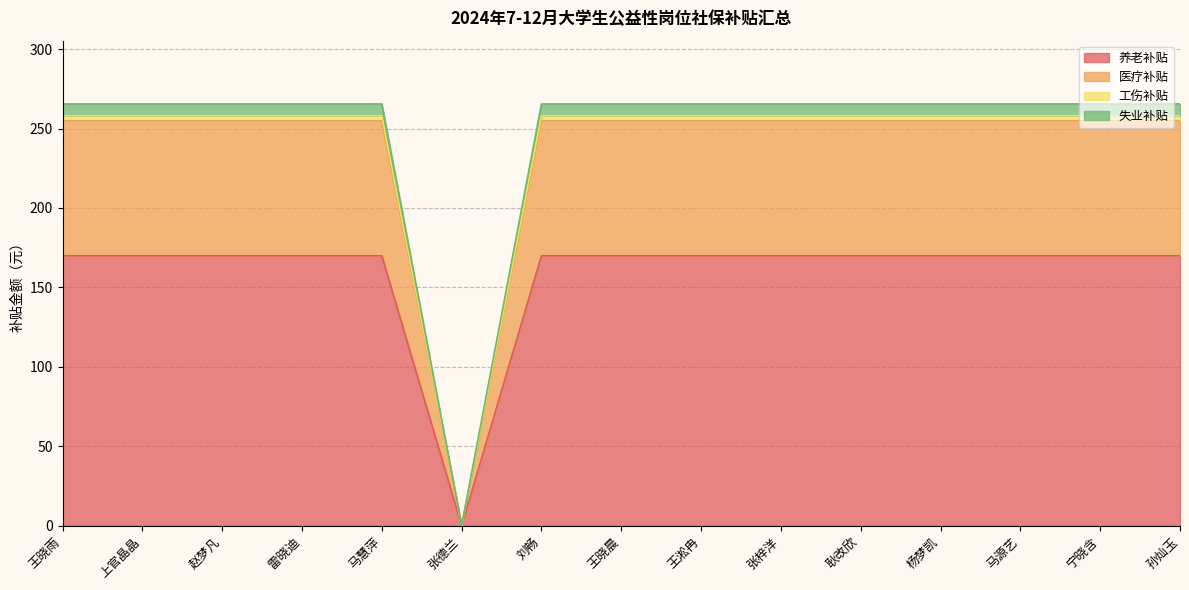

The 养老补贴 series shows 169.9 at 马慧萍. True or false?

True